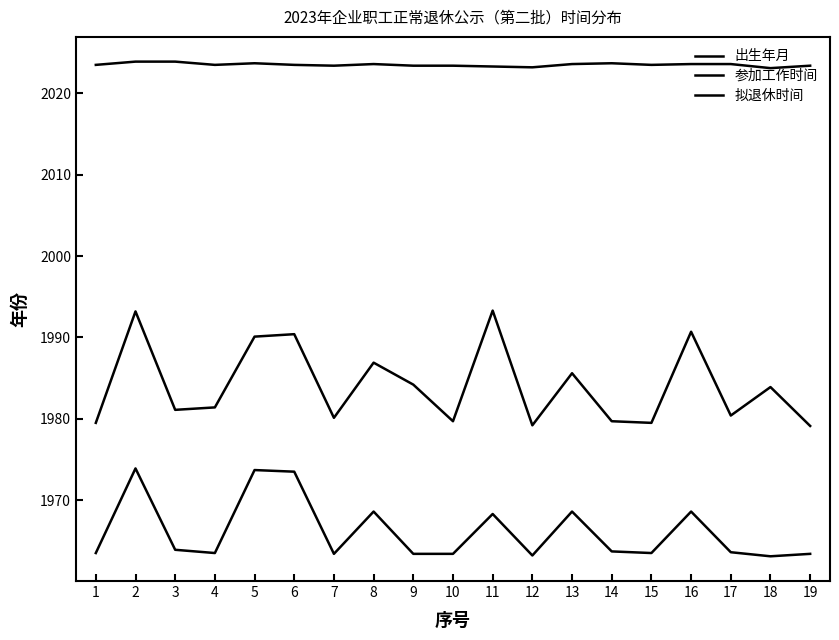

Which series has the largest total across all categories?

拟退休时间